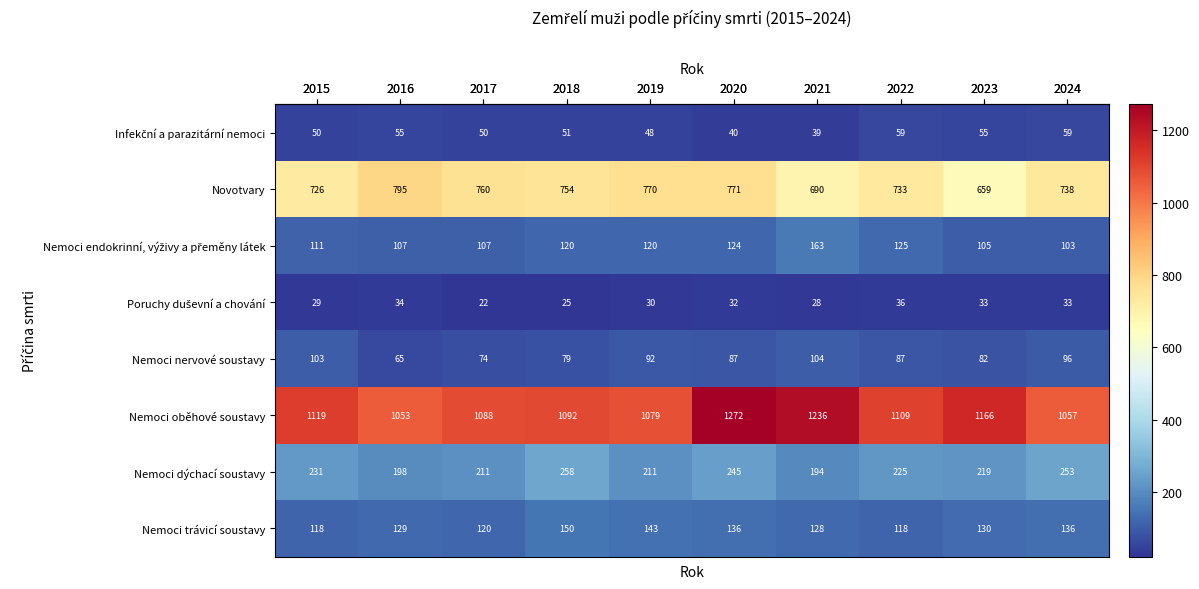

What is the maximum value shown in the chart?

1272